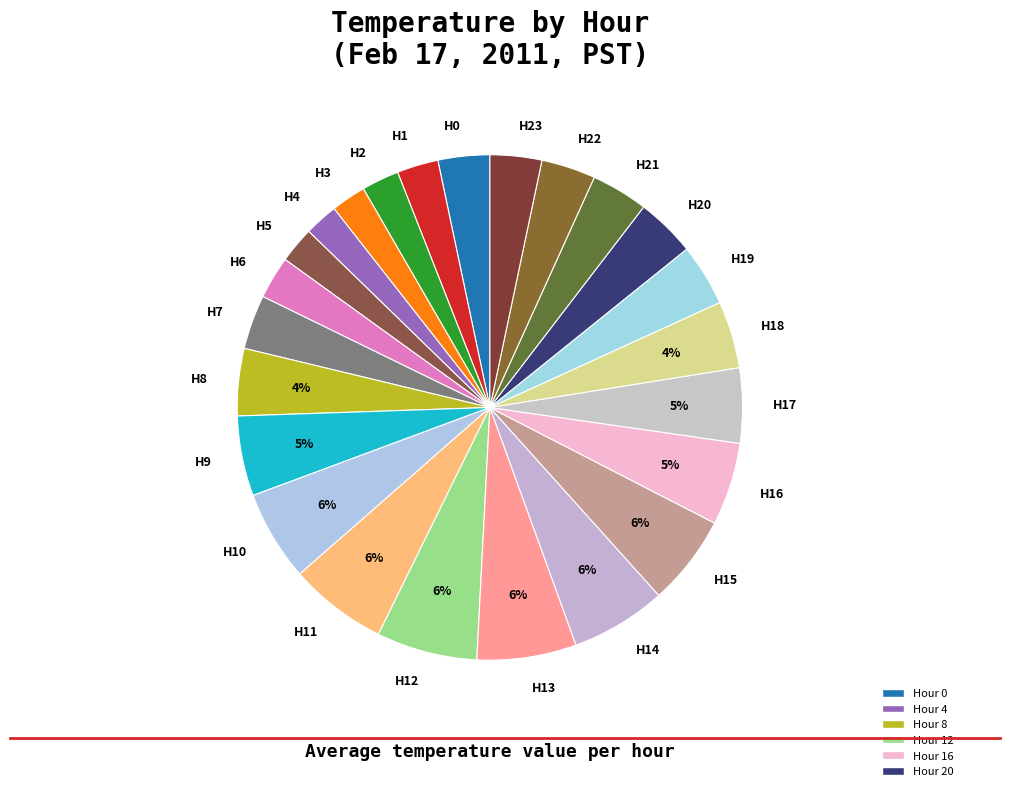

What percentage is the H11 slice, to the nearest percent?

6%